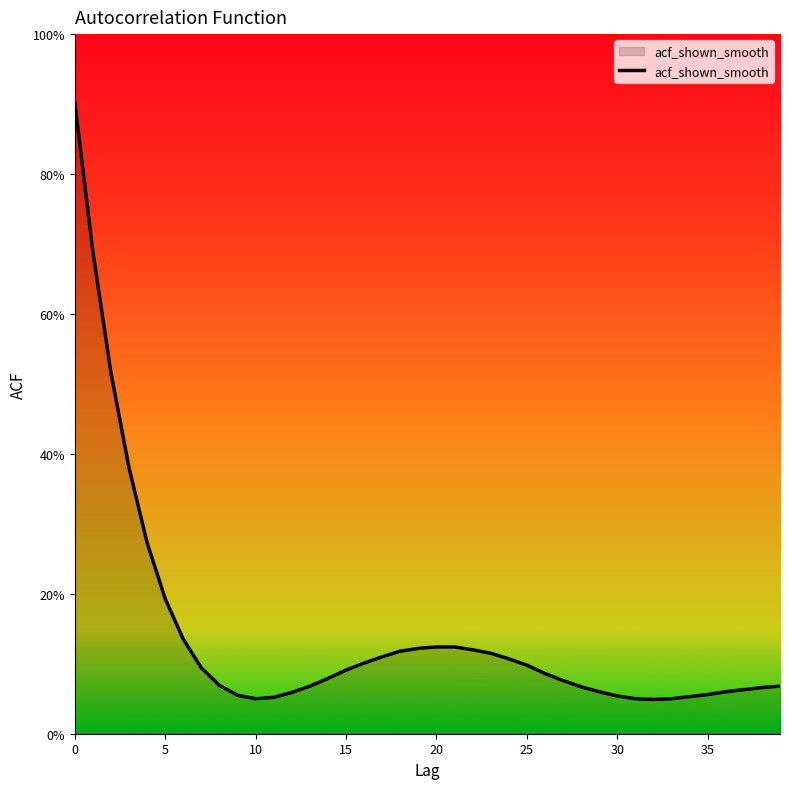

Is this an area chart (filled region under the line)?

Yes